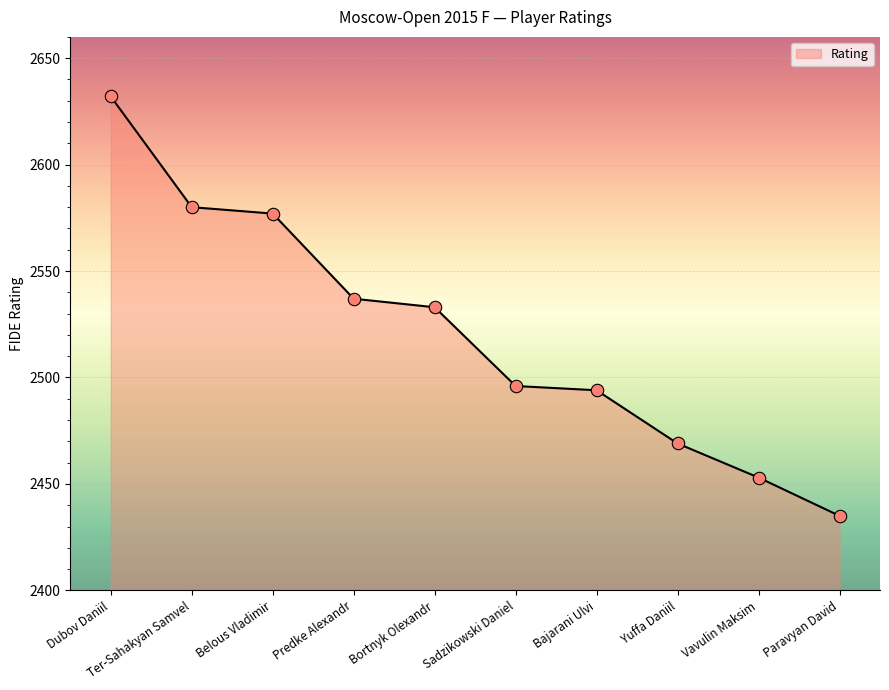

Approximately how many times larger is the value at Ter-Sahakyan Samvel compared to Bortnyk Olexandr?

1.0